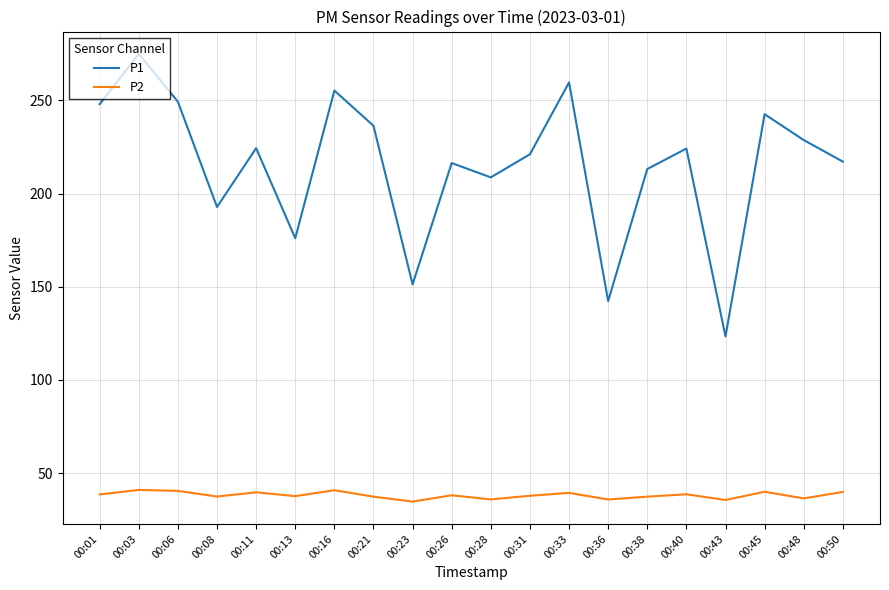

What is the difference between the maximum and minimum values in the P1 series?

151.6